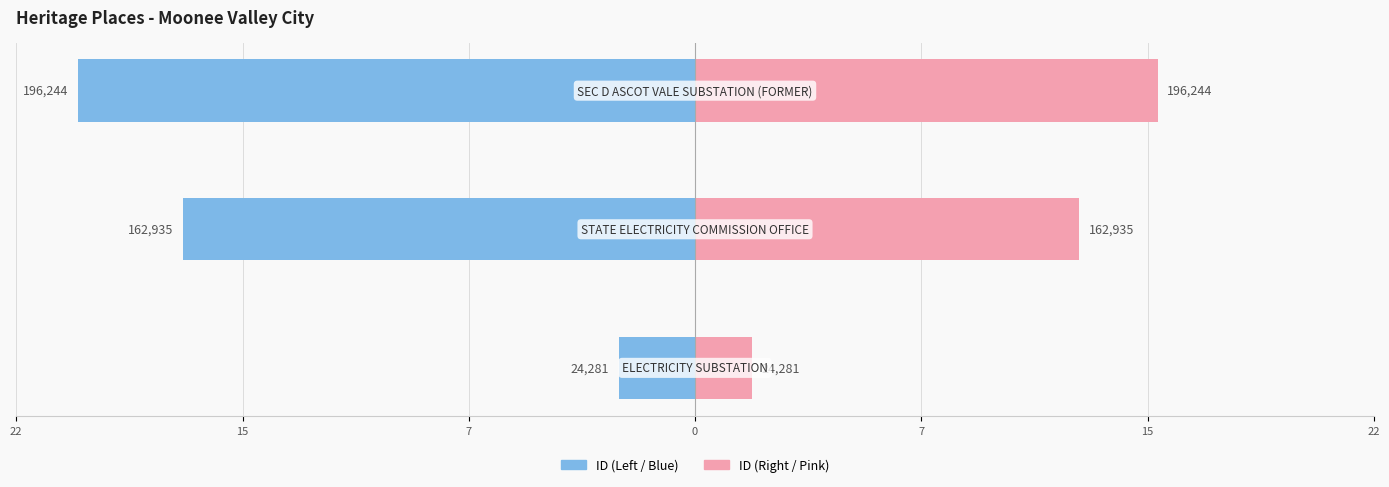

Rank the series at 7 from lowest to highest value.

ID (Left), ID (Right)